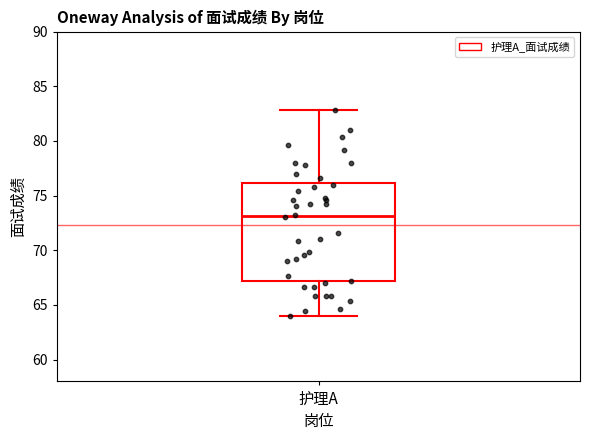

Transcribe this box plot: give where the median line is, the range the box spans, and where the two whiskers end, as read against the y-axis. The values are not printed on the chart, so give them approximately, as read against the axis.

median 73, box 67 to 76, whiskers 64 to 83